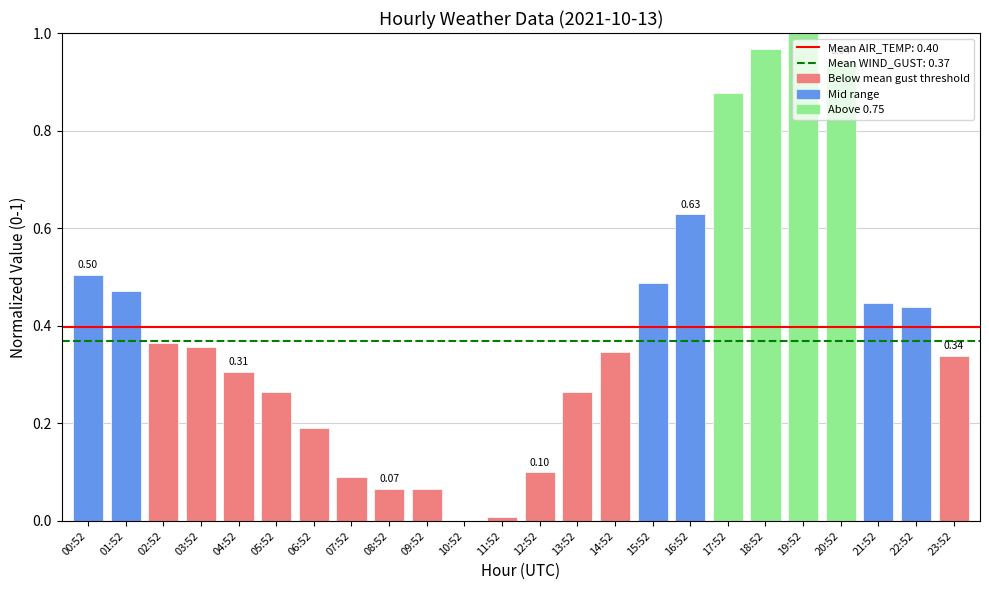

Which has a higher value, 20:52 or 17:52?

20:52